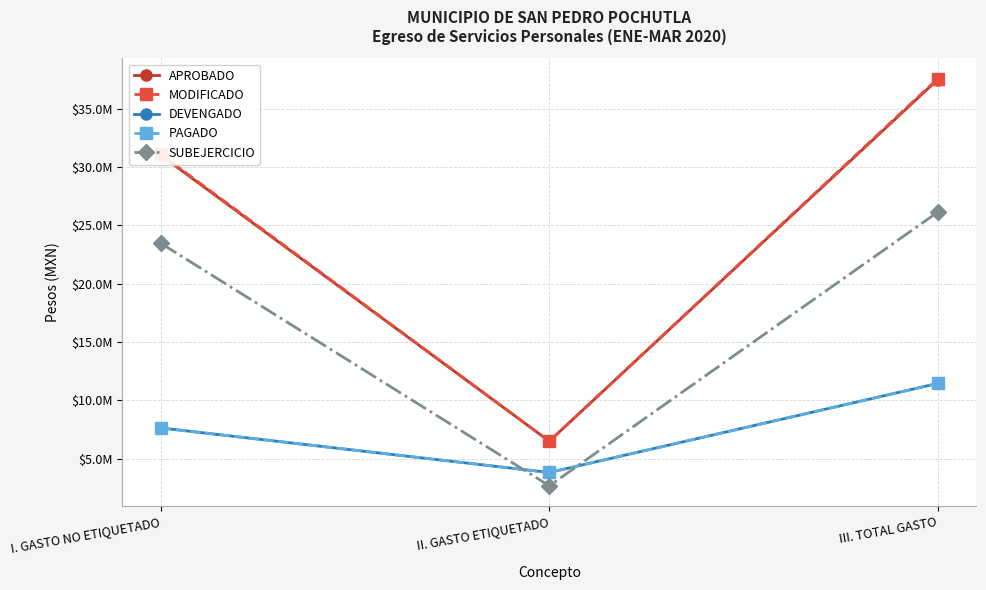

What is the sum of the MODIFICADO values at III. TOTAL GASTO and II. GASTO ETIQUETADO?

44055422.7